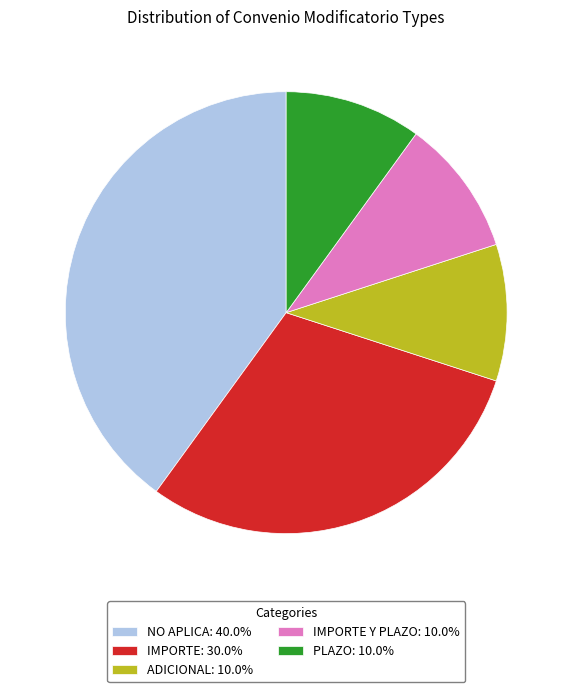

Is NO APLICA: 40.0% the majority of the pie?

No